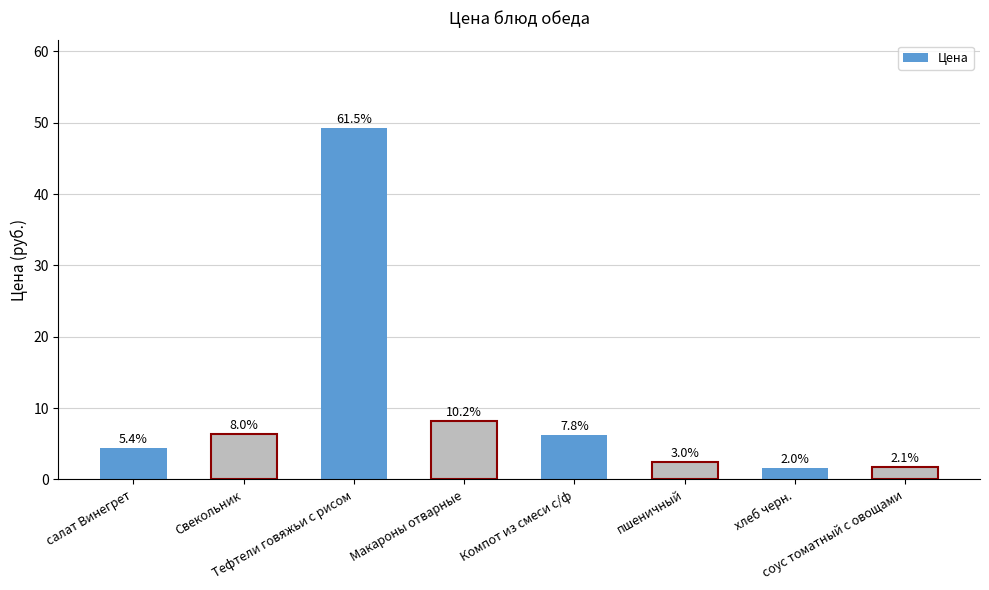

The chart shows a value of 4.3 at салат Винегрет. True or false?

True